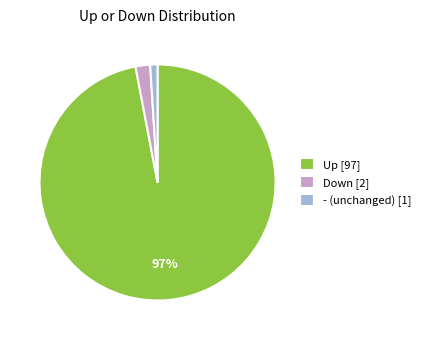

Is it true that - (unchanged) [1] is 1% of the pie?

True